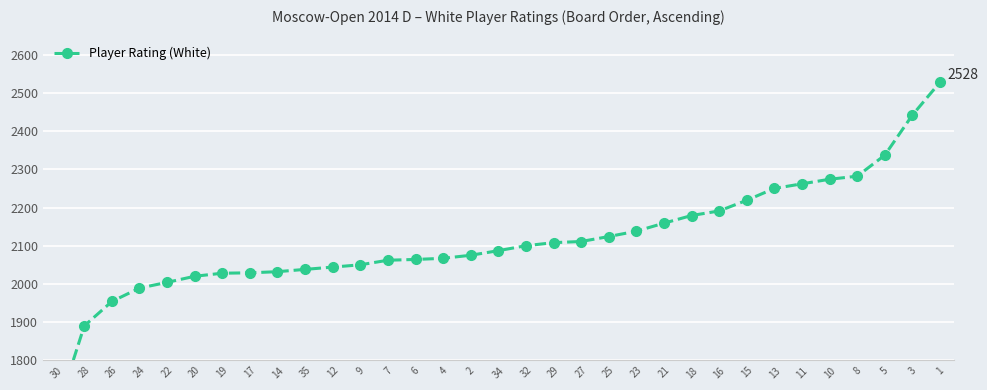

Count the number of data series in this chart.

1